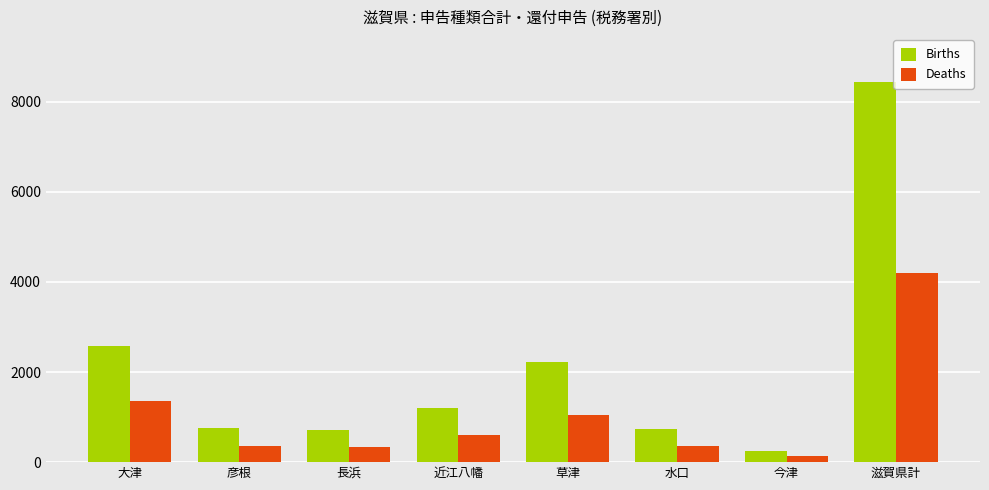

The Births series shows 731 at 水口. True or false?

True